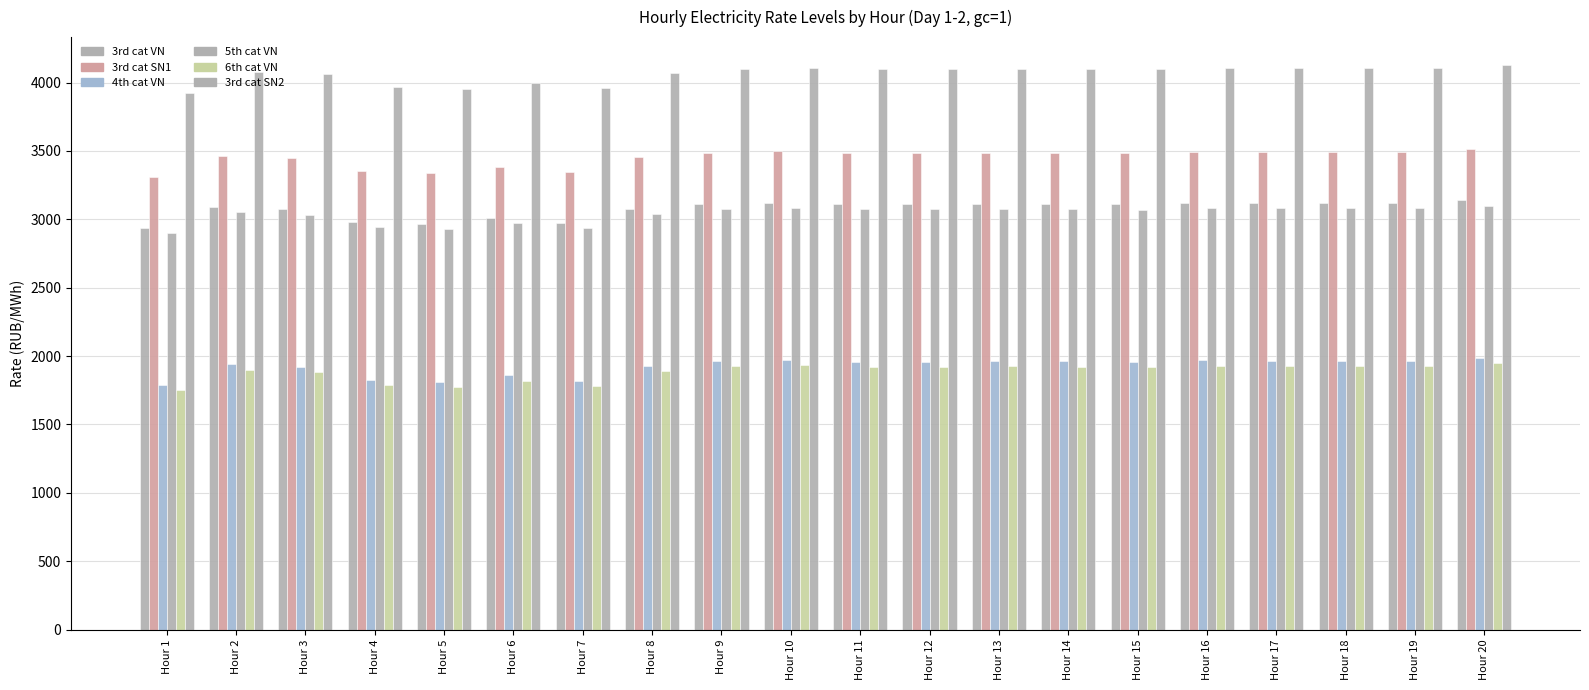

How many groups of bars are there?

20